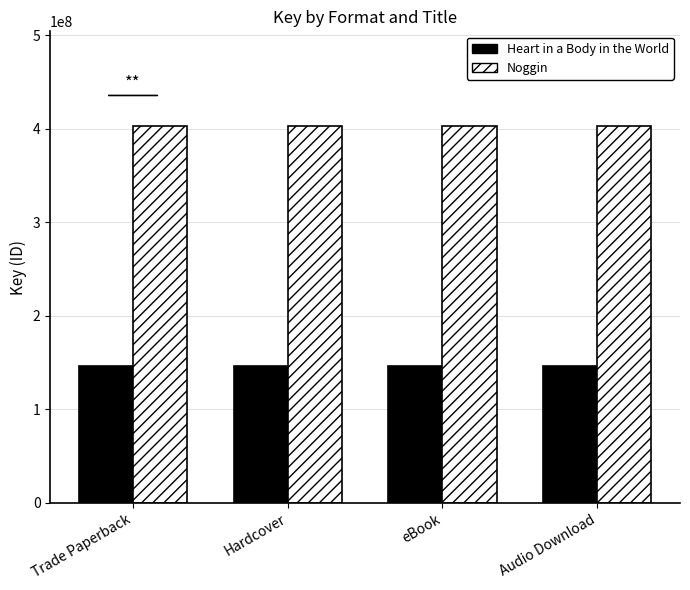

Rank the series by their maximum value, from highest to lowest.

Noggin, Heart in a Body in the World